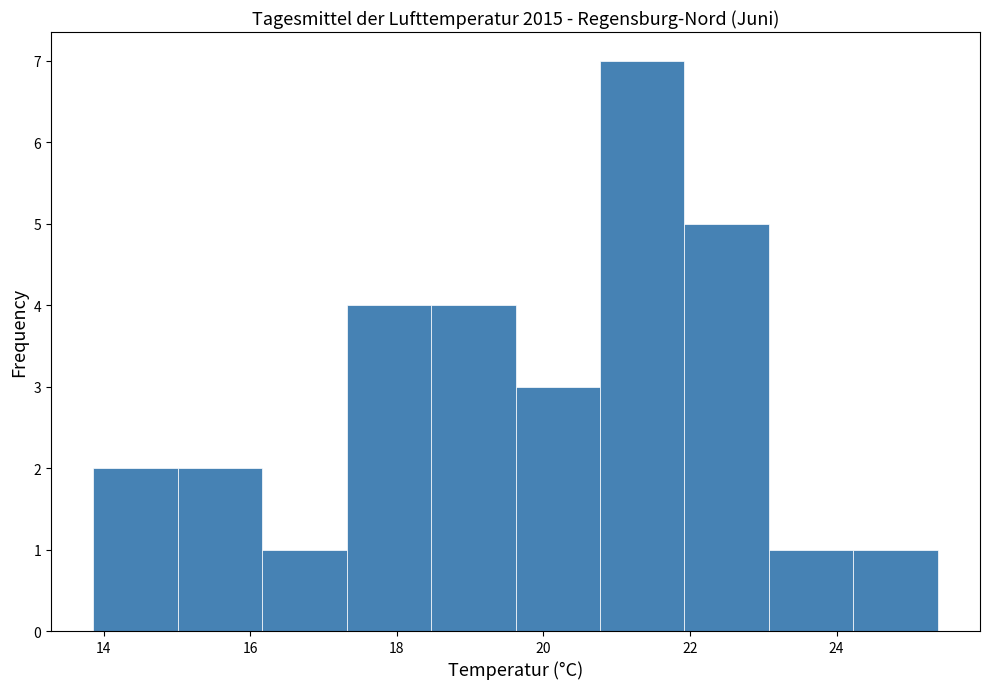

What is the height of the bar covering 22.0 to 23.0 on the x-axis? Neither the bar edges nor the heights are printed on the chart, so give them approximately, as read against the axes.

5